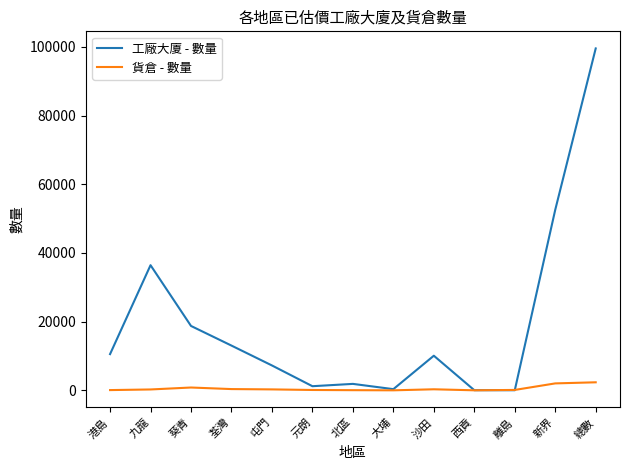

Which series has the widest spread of values?

工廠大廈 - 數量